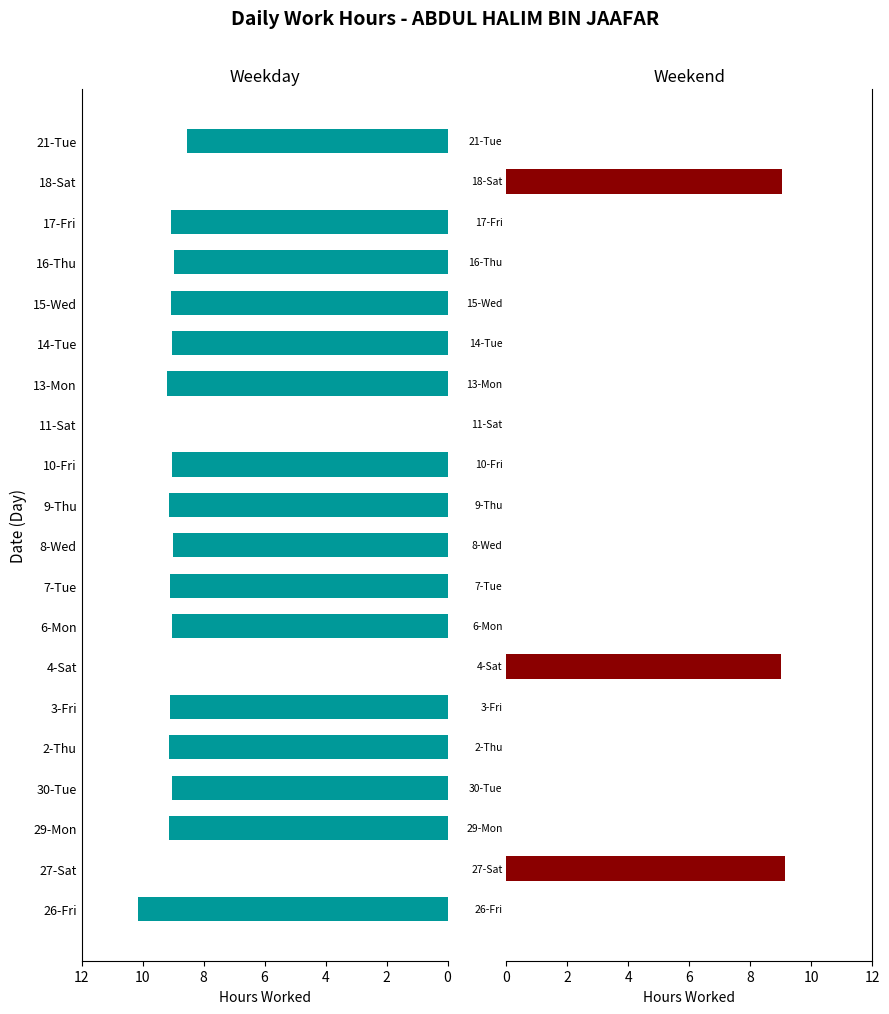

How many values in Weekday are above zero?

16